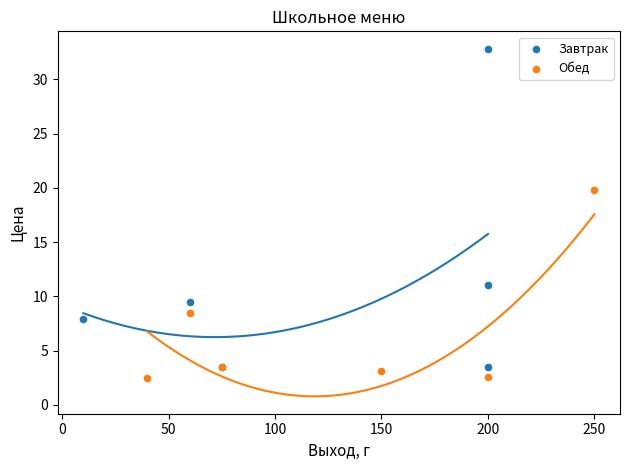

Which series has the widest spread of Y values?

Завтрак